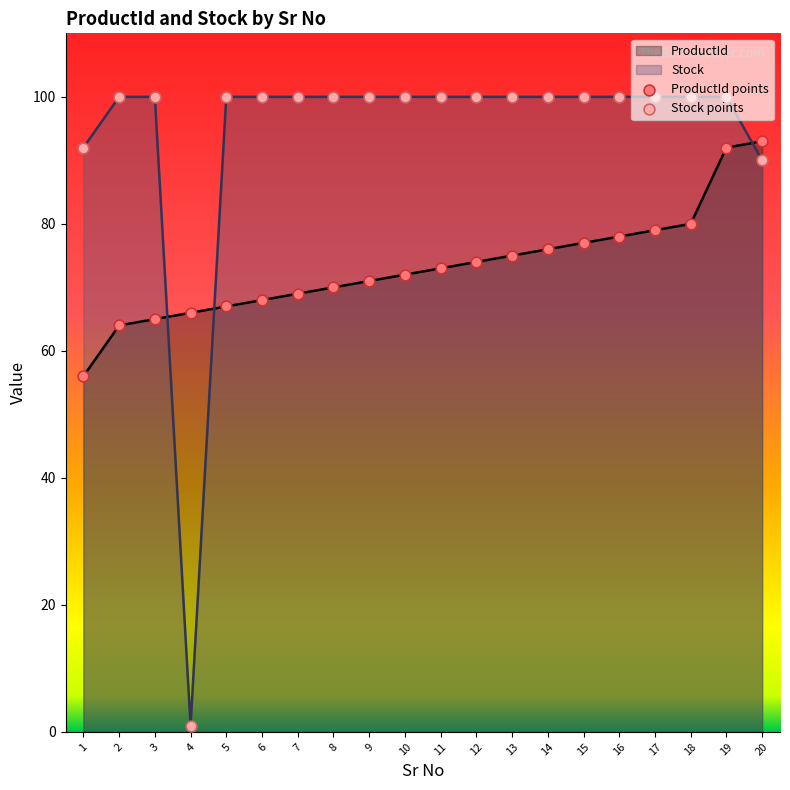

What is the total value across all series at 11?

173